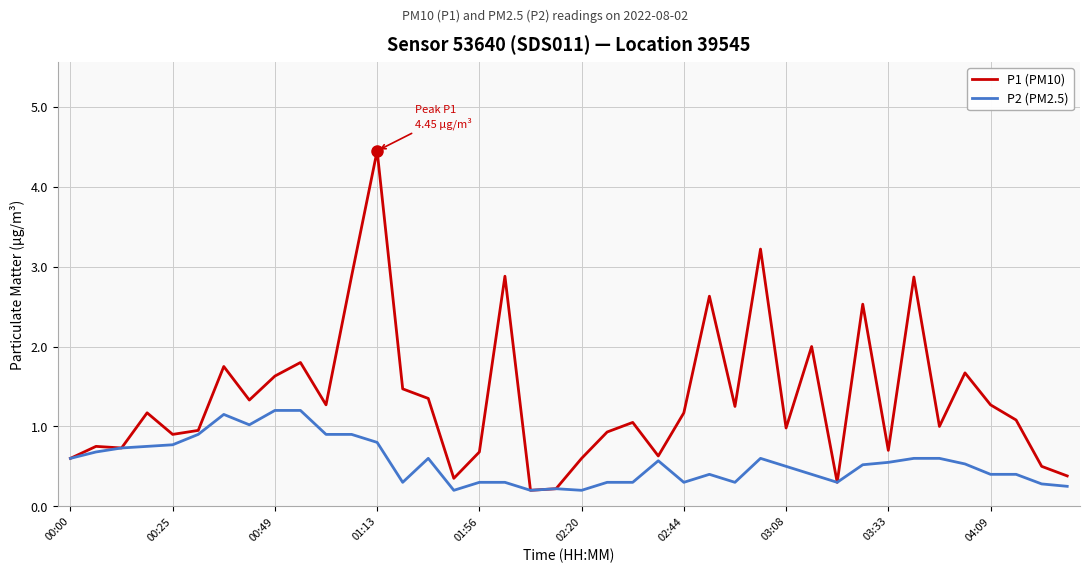

Which series has the widest spread of values?

P1 (PM10)